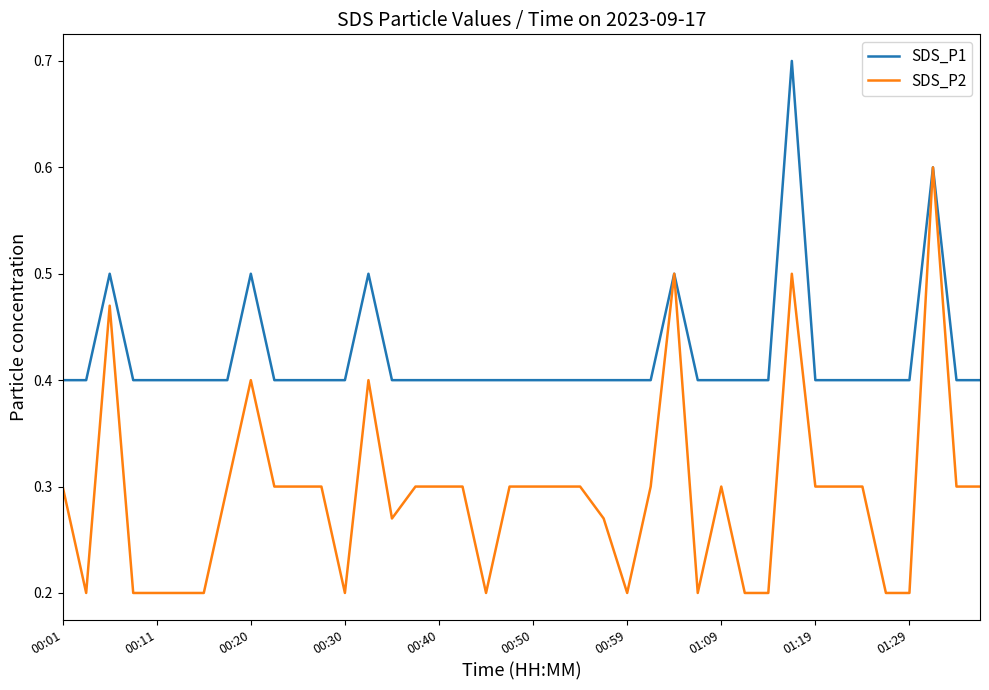

What is the maximum value for SDS_P2?

0.6